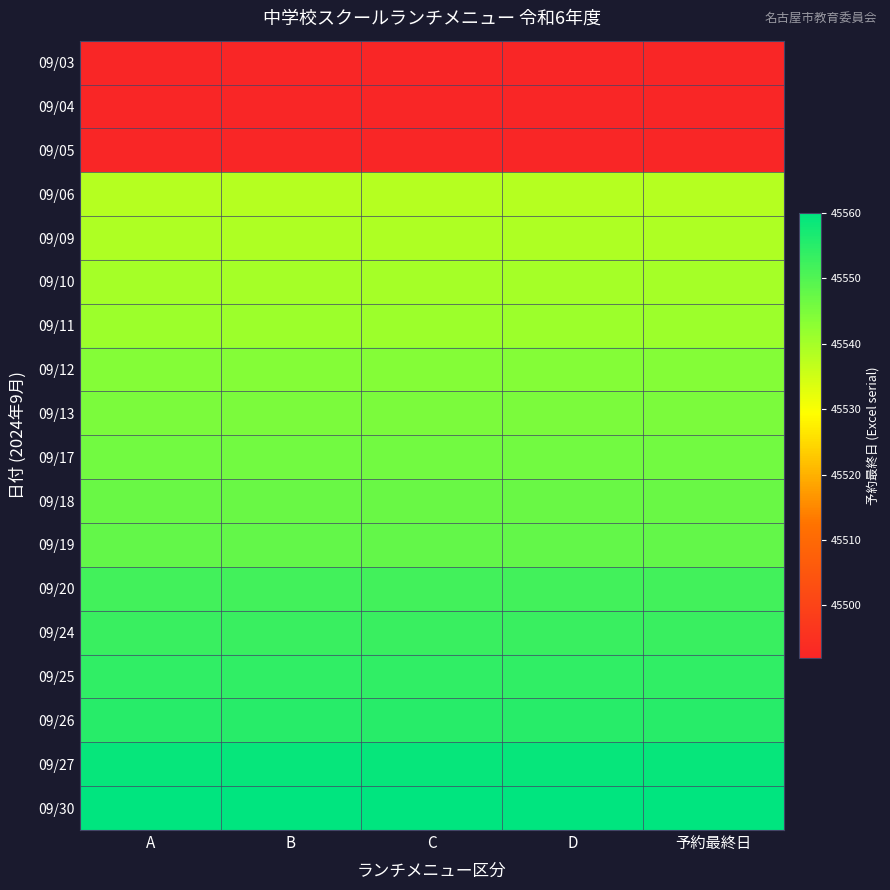

Reading left to right, list all the values displayed in this chart.

09/03: A=45492	B=45492	C=45492	D=45492	予約最終日=45492
09/04: A=45492	B=45492	C=45492	D=45492	予約最終日=45492
09/05: A=45492	B=45492	C=45492	D=45492	予約最終日=45492
09/06: A=45538	B=45538	C=45538	D=45538	予約最終日=45538
09/09: A=45539	B=45539	C=45539	D=45539	予約最終日=45539
09/10: A=45540	B=45540	C=45540	D=45540	予約最終日=45540
09/11: A=45541	B=45541	C=45541	D=45541	予約最終日=45541
09/12: A=45544	B=45544	C=45544	D=45544	予約最終日=45544
09/13: A=45545	B=45545	C=45545	D=45545	予約最終日=45545
09/17: A=45546	B=45546	C=45546	D=45546	予約最終日=45546
09/18: A=45547	B=45547	C=45547	D=45547	予約最終日=45547
09/19: A=45548	B=45548	C=45548	D=45548	予約最終日=45548
09/20: A=45552	B=45552	C=45552	D=45552	予約最終日=45552
09/24: A=45553	B=45553	C=45553	D=45553	予約最終日=45553
09/25: A=45554	B=45554	C=45554	D=45554	予約最終日=45554
09/26: A=45555	B=45555	C=45555	D=45555	予約最終日=45555
09/27: A=45559	B=45559	C=45559	D=45559	予約最終日=45559
09/30: A=45560	B=45560	C=45560	D=45560	予約最終日=45560